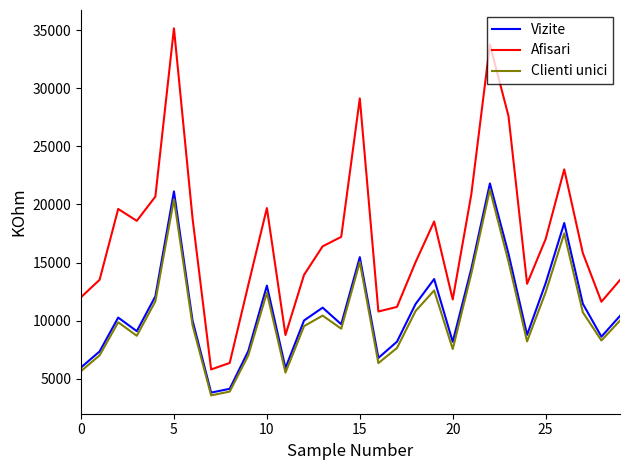

Which series has the widest spread of values?

Afisari